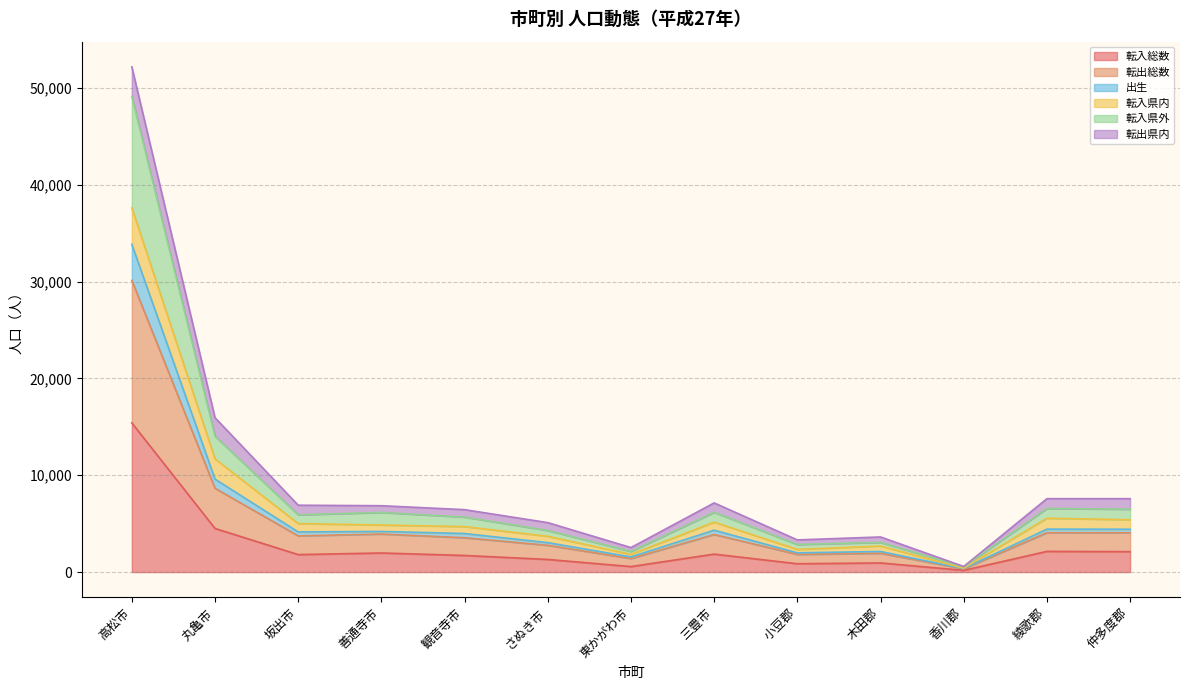

The 転入総数 series shows 1716 at 観音寺市. True or false?

True